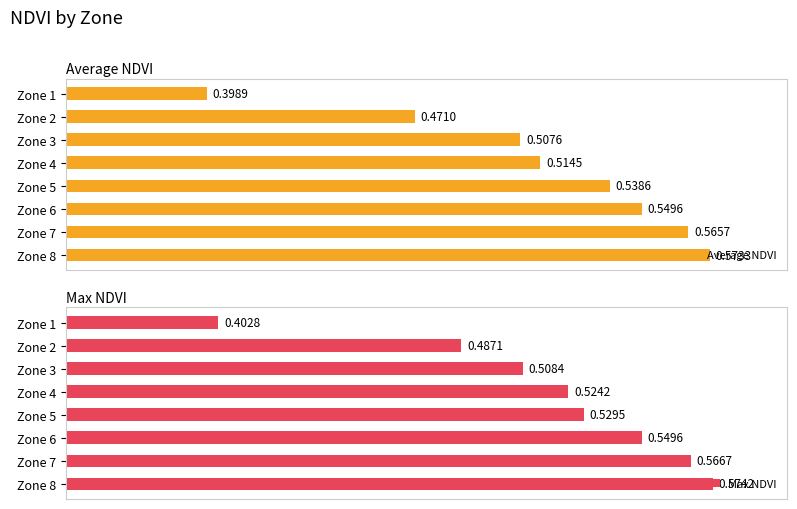

List the labels in order of Average NDVI value, largest first.

Zone 8, Zone 7, Zone 6, Zone 5, Zone 4, Zone 3, Zone 2, Zone 1